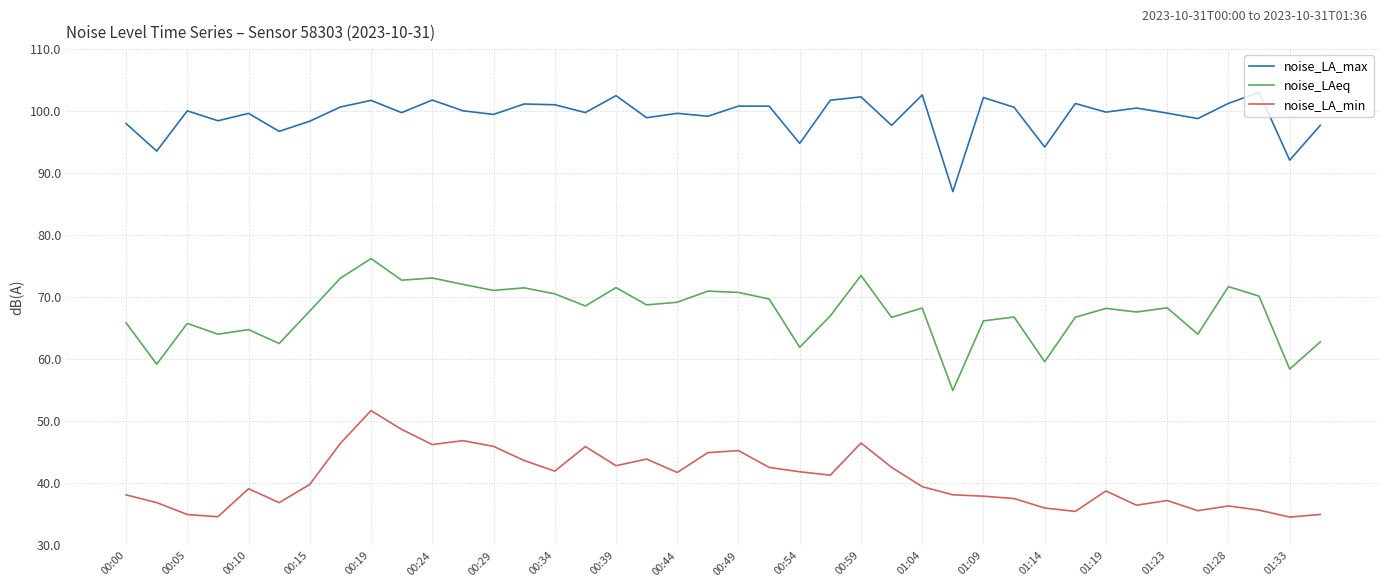

Which series has the largest total across all categories?

noise_LA_max